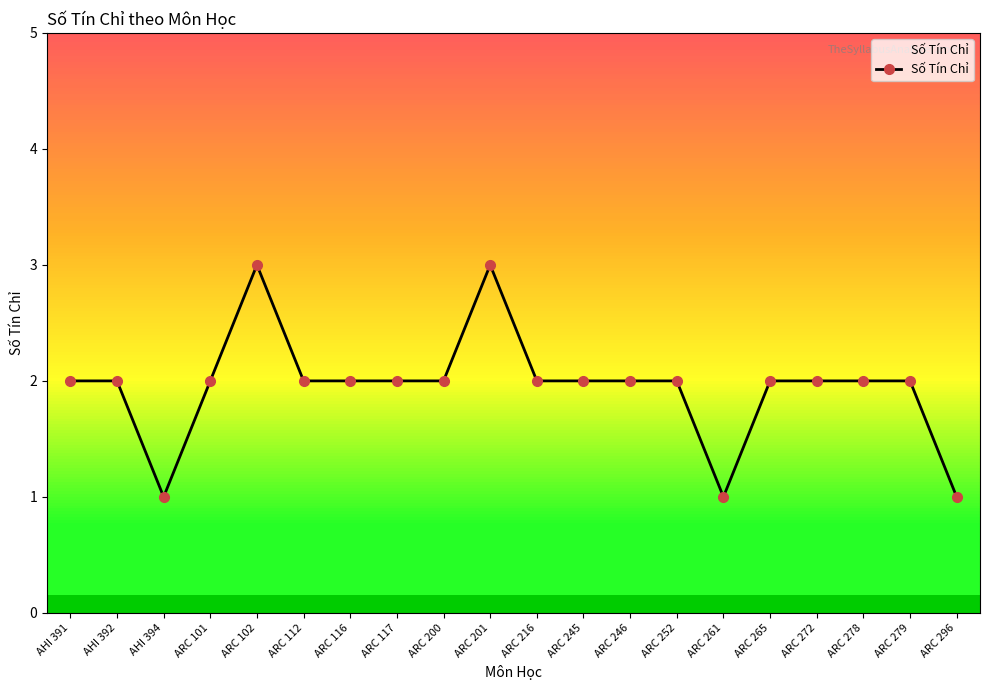

True or false: the data shows 2 at ARC 216.

True